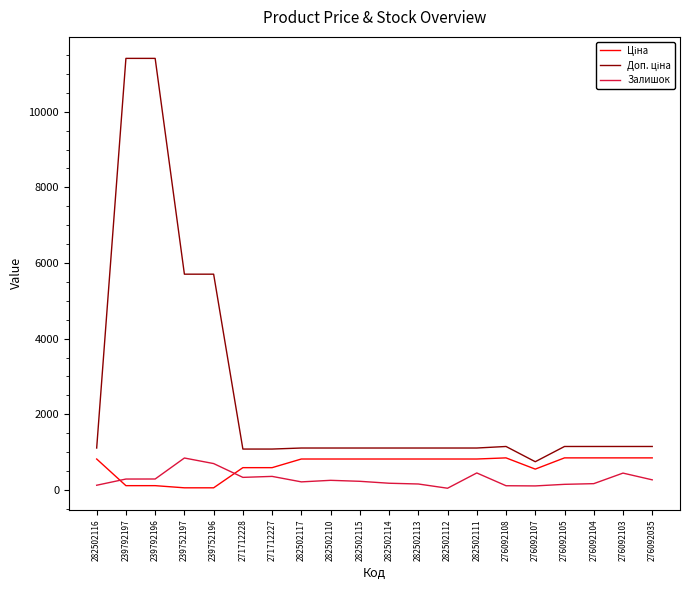

At which label does Залишок reach its peak?

239752197